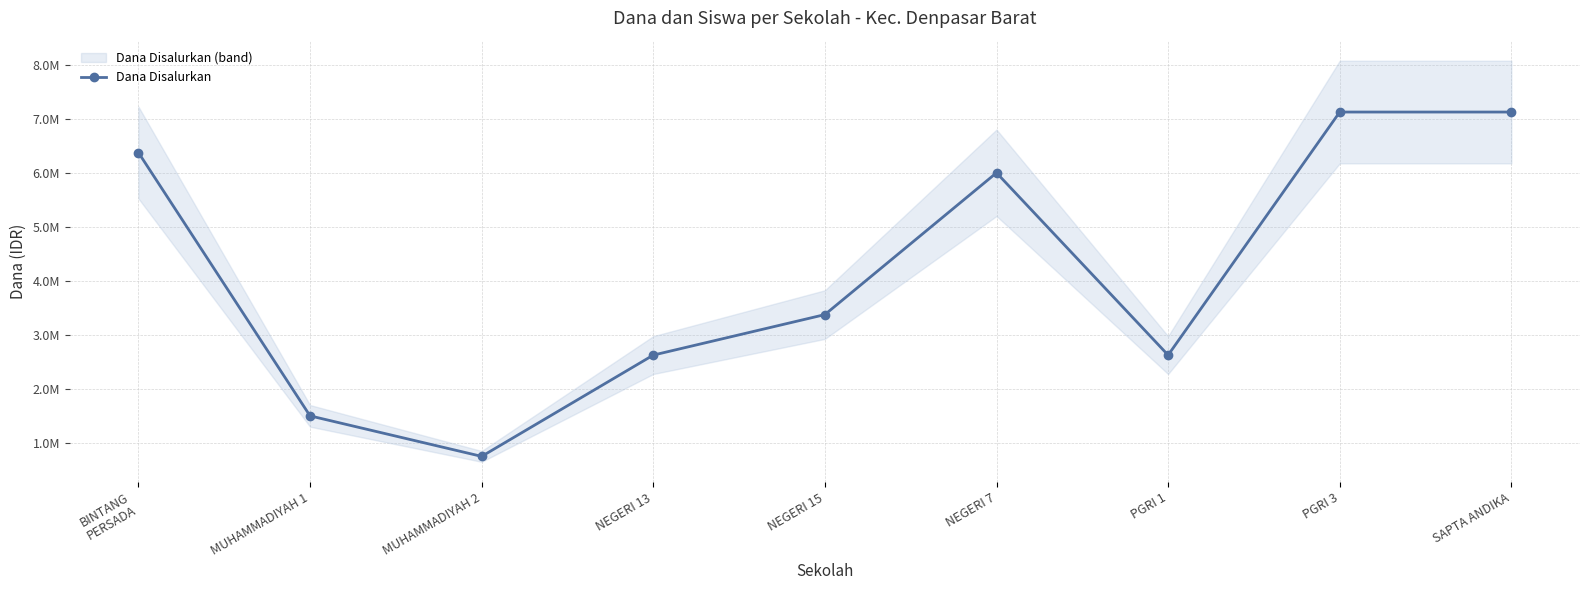

Reading left to right, extract all data points from this chart.

BINTANG
PERSADA=6375000	MUHAMMADIYAH 1=1500000	MUHAMMADIYAH 2=750000	NEGERI 13=2625000	NEGERI 15=3375000	NEGERI 7=6000000	PGRI 1=2625000	PGRI 3=7125000	SAPTA ANDIKA=7125000